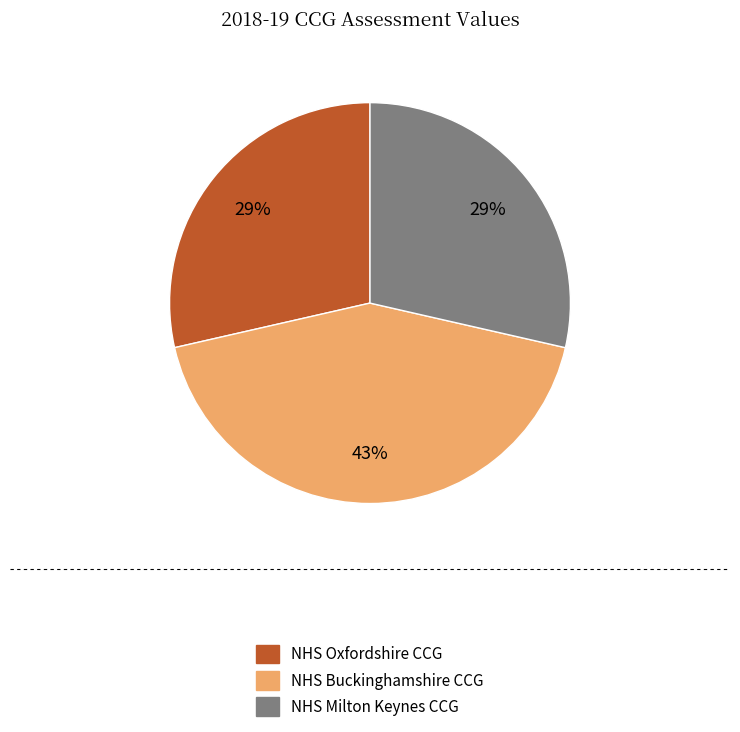

To the nearest percent, what portion does NHS Milton Keynes CCG represent?

29%